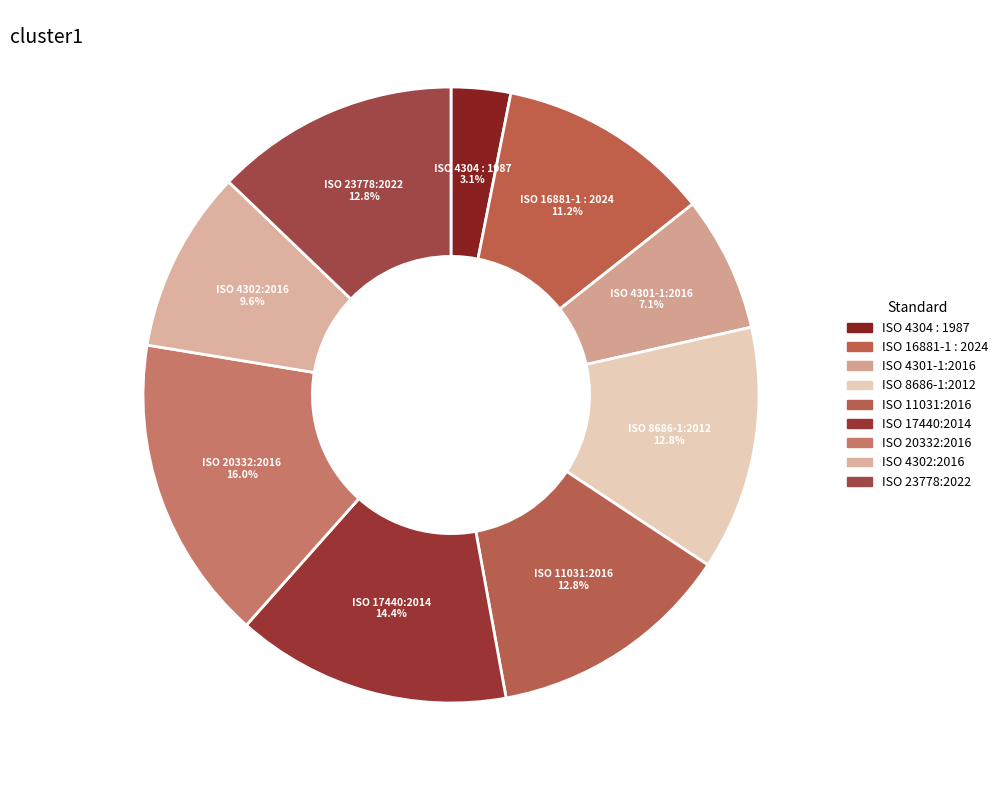

Does ISO 4302:2016 account for over 50% of the chart?

No